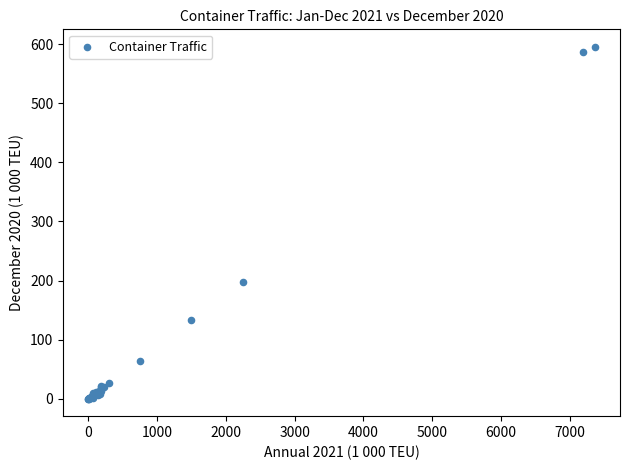

What Y value in the scatter plot is closest to 297?

197.9